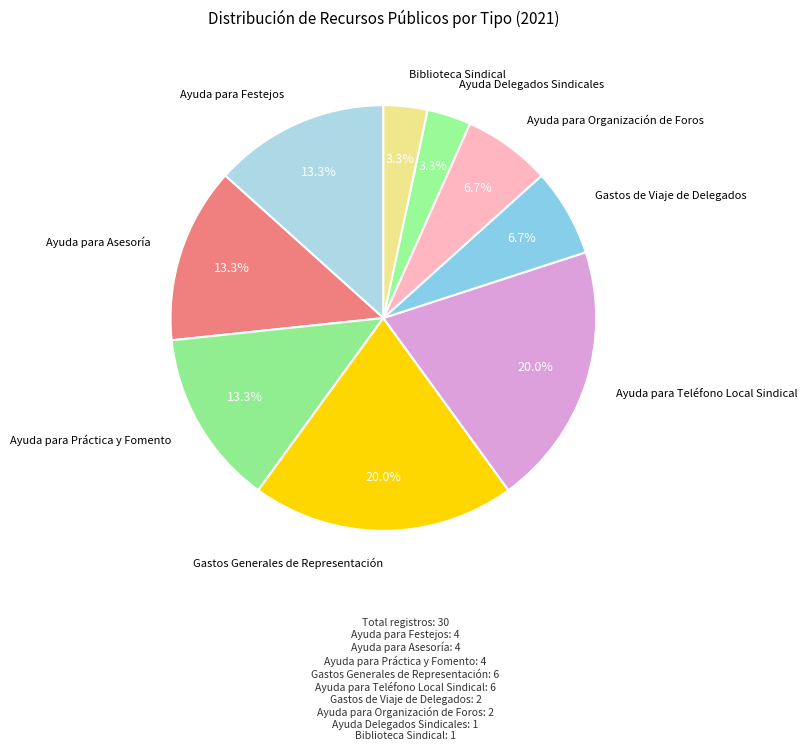

Count the number of slices in the pie.

9